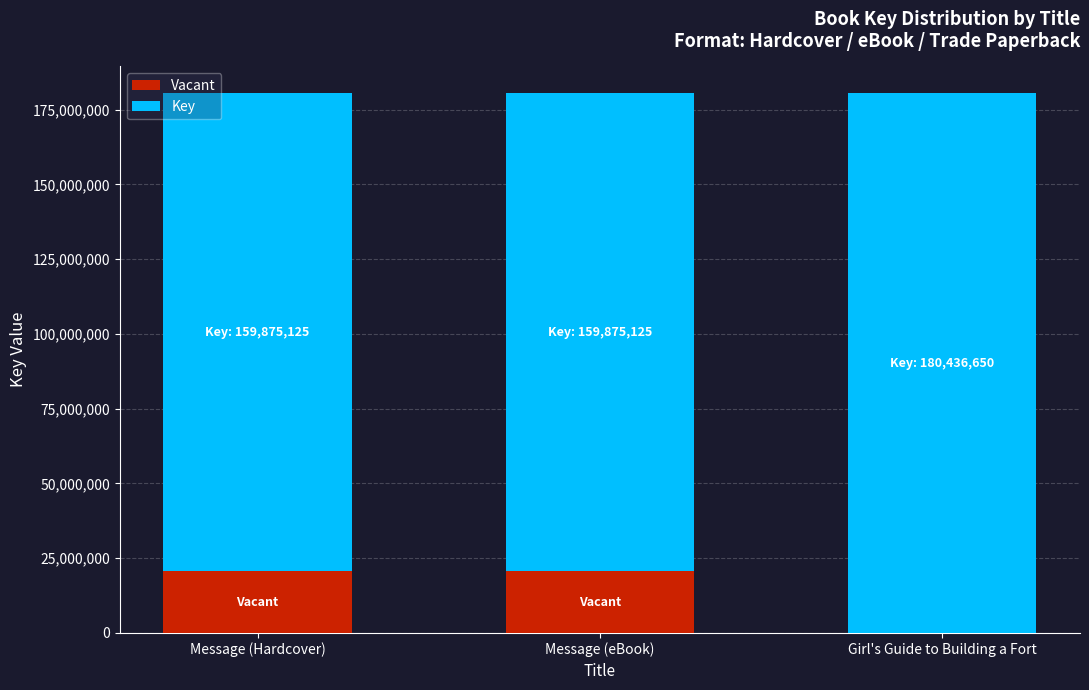

What is the total value across all series at Message (eBook)?

180436650